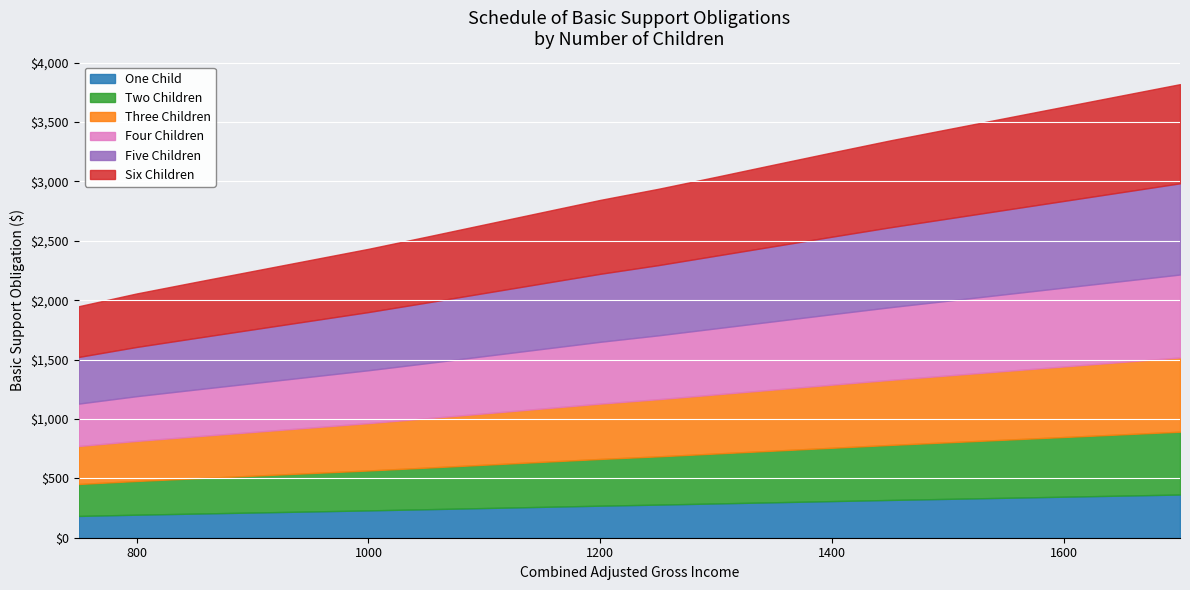

How many lines are shown in the chart?

6